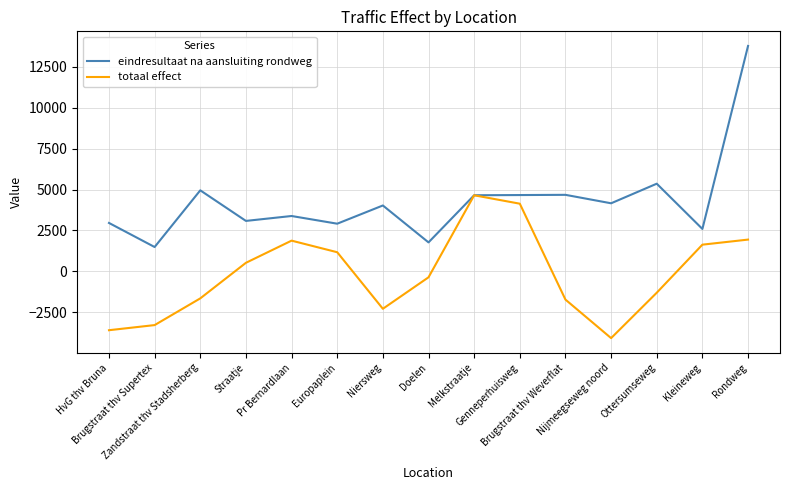

What is the total value across all series at Brugstraat thv Weverflat?

2952